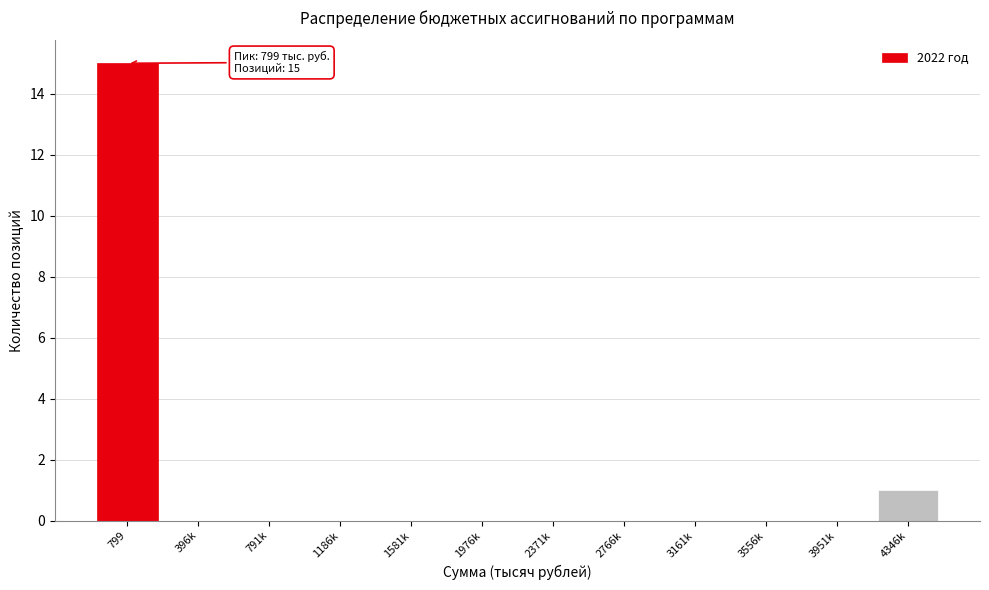

Reading left to right, what are all the values shown in this chart?

799=15	396k=0	791k=0	1186k=0	1581k=0	1976k=0	2371k=0	2766k=0	3161k=0	3556k=0	3951k=0	4346k=1